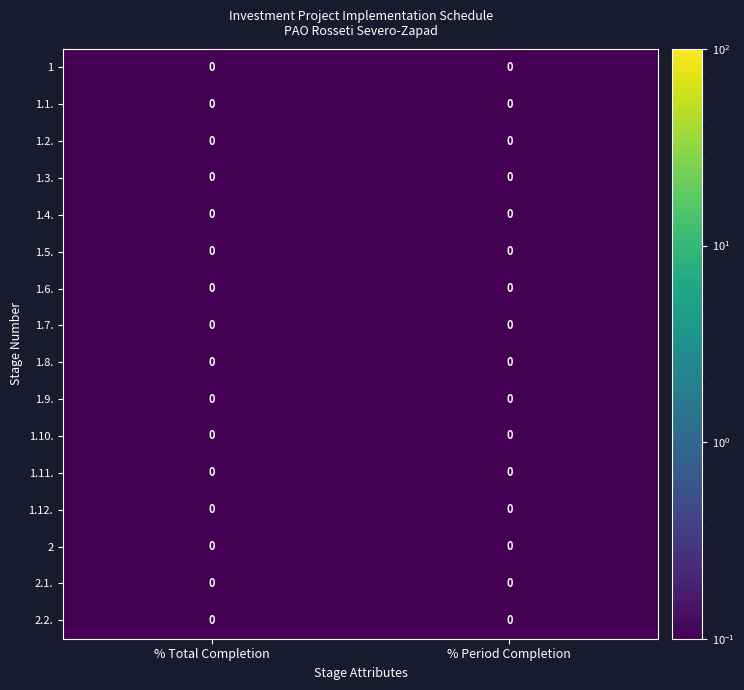

List the series in order of their peak value, highest first.

2.1., 1, 1.1., 1.2., 1.3., 1.4., 1.5., 1.6., 1.7., 1.8., 1.9., 1.10., 1.11., 1.12., 2, 2.2.